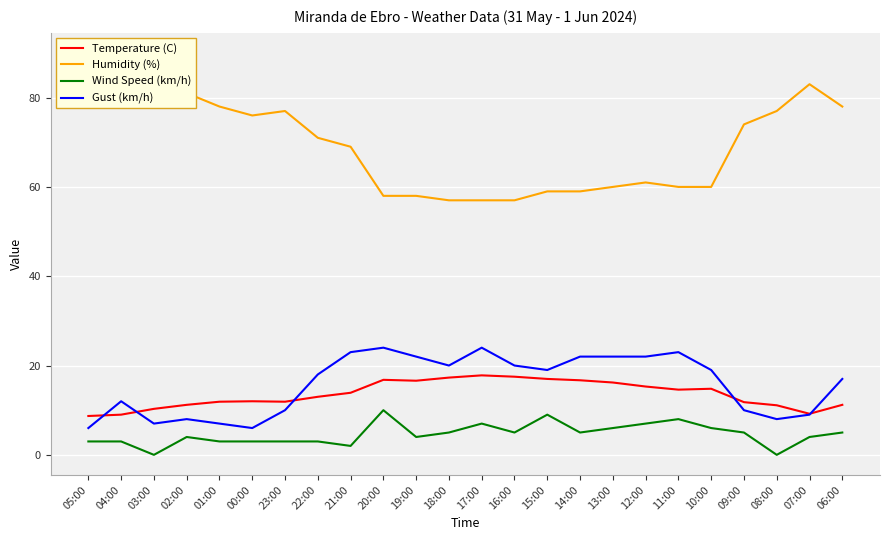

Is this an area chart (filled region under the line)?

No